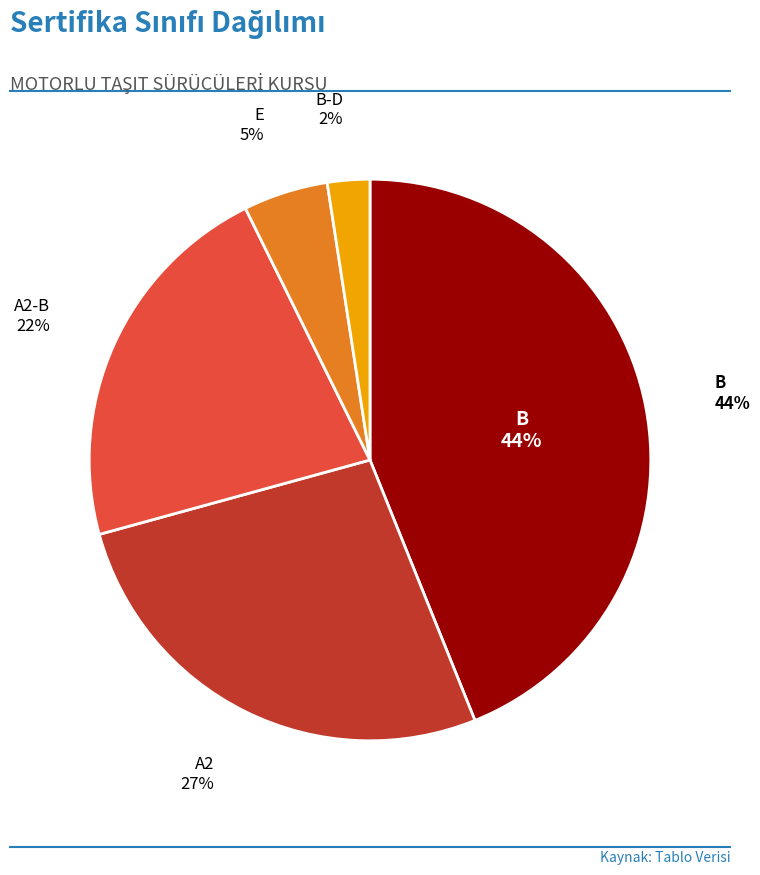

Rank the categories by value from lowest to highest.

B-D, E, A2-B, A2, B